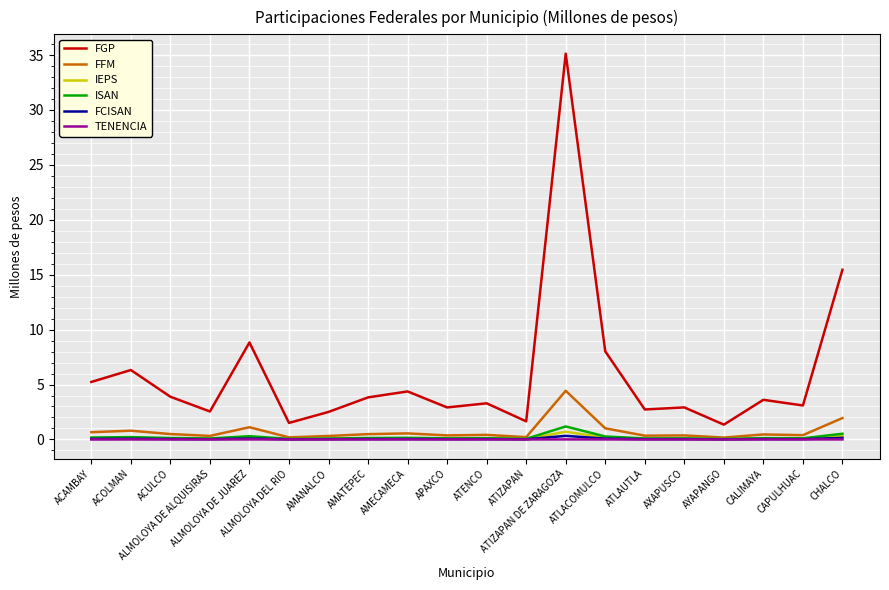

Which series has the largest total across all categories?

FGP